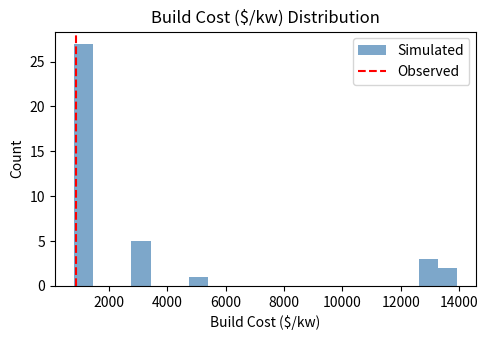

Read against the x-axis, roughly where is the centre of the tallest bar?

1200